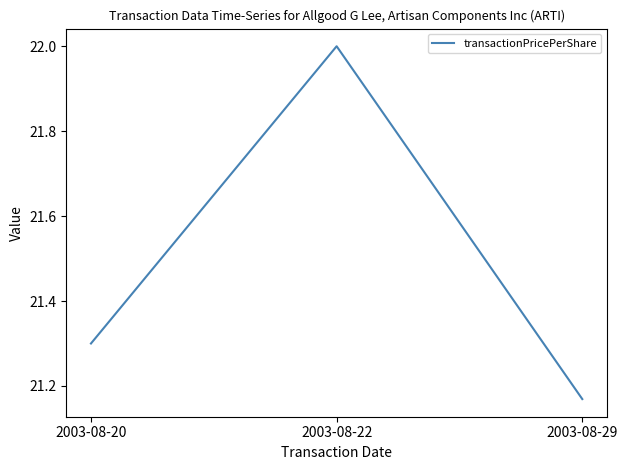

What is the maximum value shown in the chart?

22.0